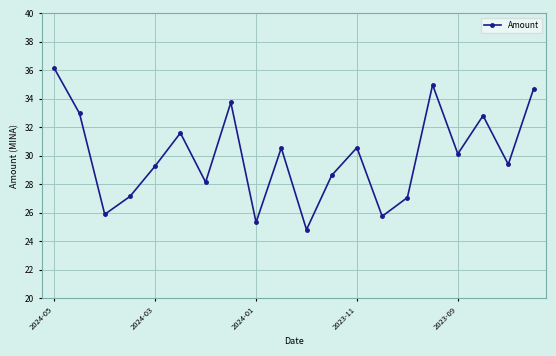

How many lines are shown in the chart?

1